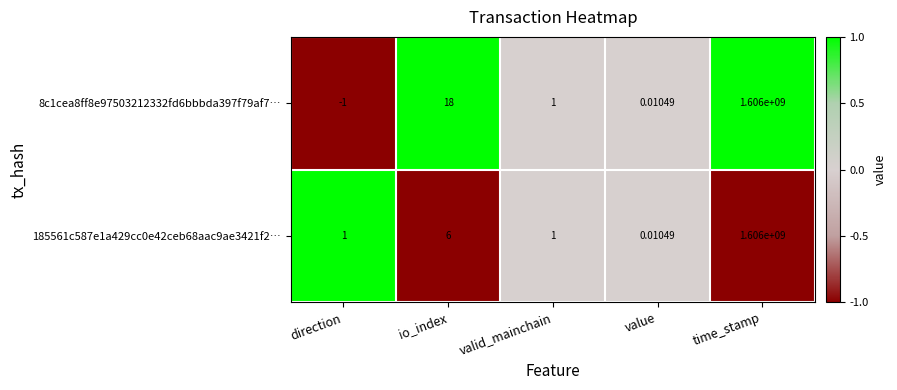

Which series changed the most between io_index and valid_mainchain?

8c1cea8ff8e97503212332fd6bbbda397f79af7…